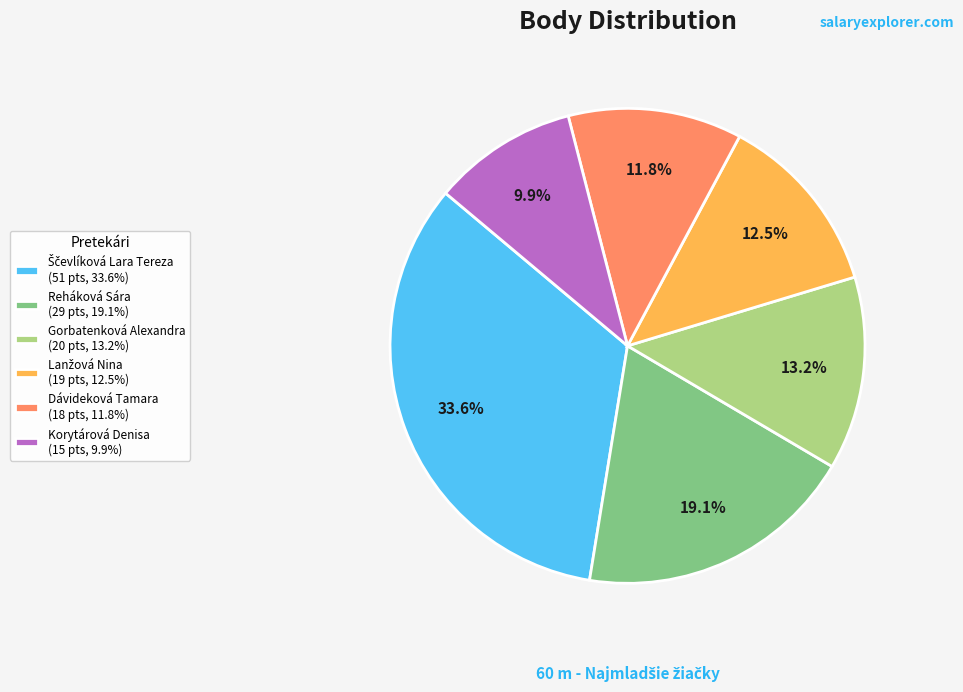

Which has a higher value, Korytárová Denisa (15 pts, 9.9%) or Gorbatenková Alexandra (20 pts, 13.2%)?

Gorbatenková Alexandra (20 pts, 13.2%)